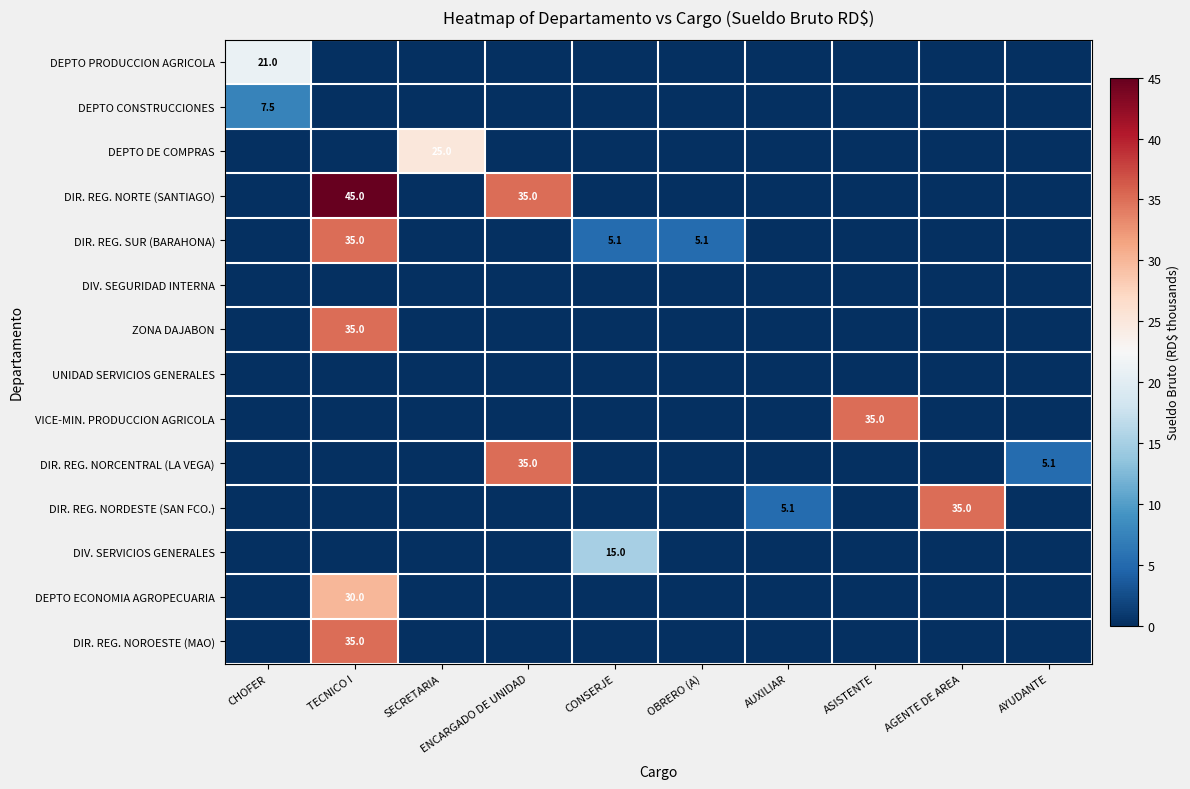

The value of DIR. REG. NORDESTE (SAN FCO.) at AGENTE DE AREA is 15.3. True or false?

False